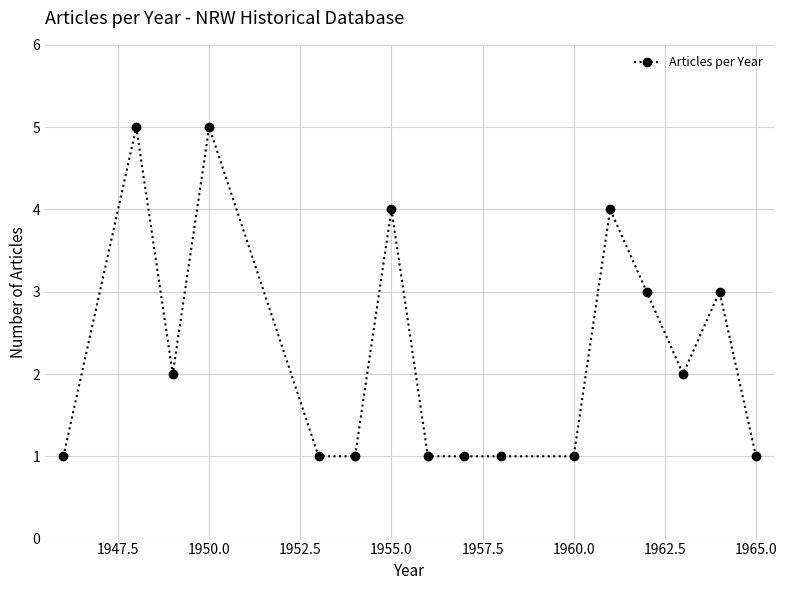

Reading left to right, extract all data points from this chart.

1	5	2	5	1	1	4	1	1	1	1	4	3	2	3	1